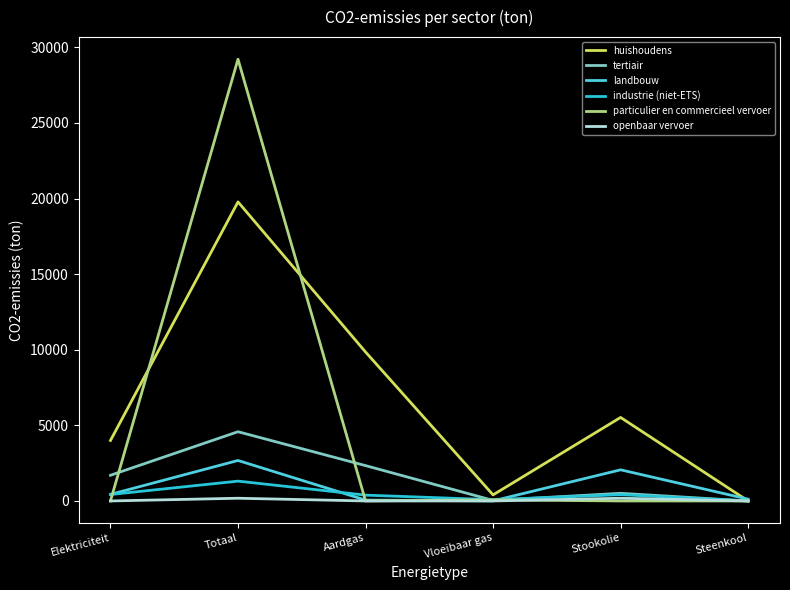

How many interior local peaks does the huishoudens series have?

2